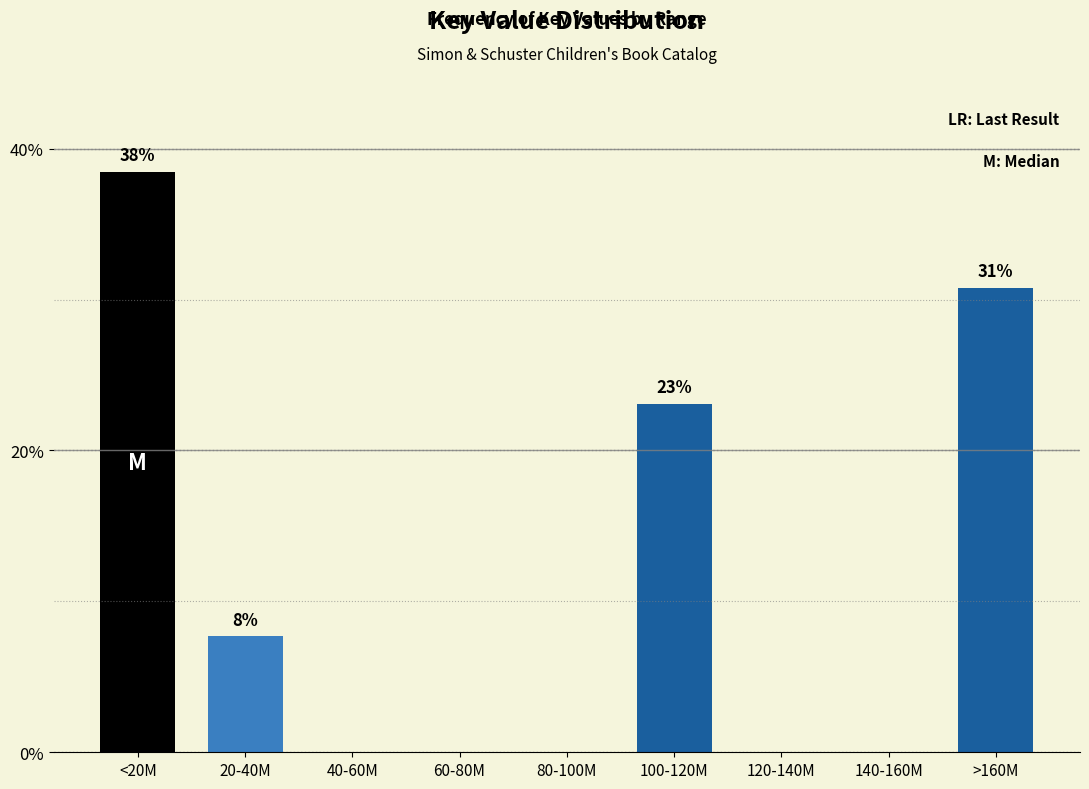

Reading left to right, transcribe all the data shown in this chart.

<20M=38.5	20-40M=7.7	40-60M=0.0	60-80M=0.0	80-100M=0.0	100-120M=23.1	120-140M=0.0	140-160M=0.0	>160M=30.8